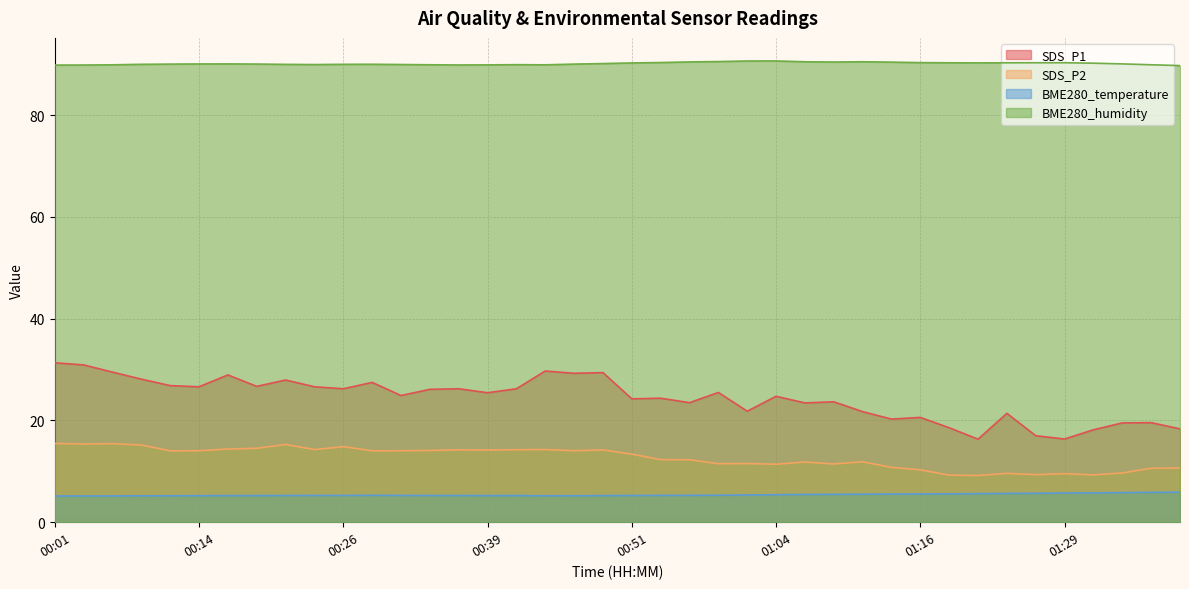

What is the difference between the SDS_P1 values at 00:14 and 00:09?

1.5